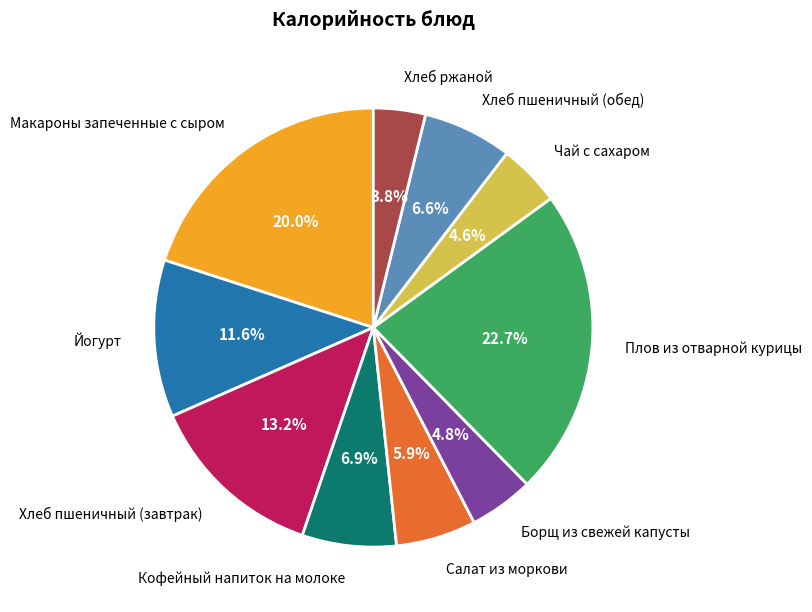

Does any single category account for the majority?

No